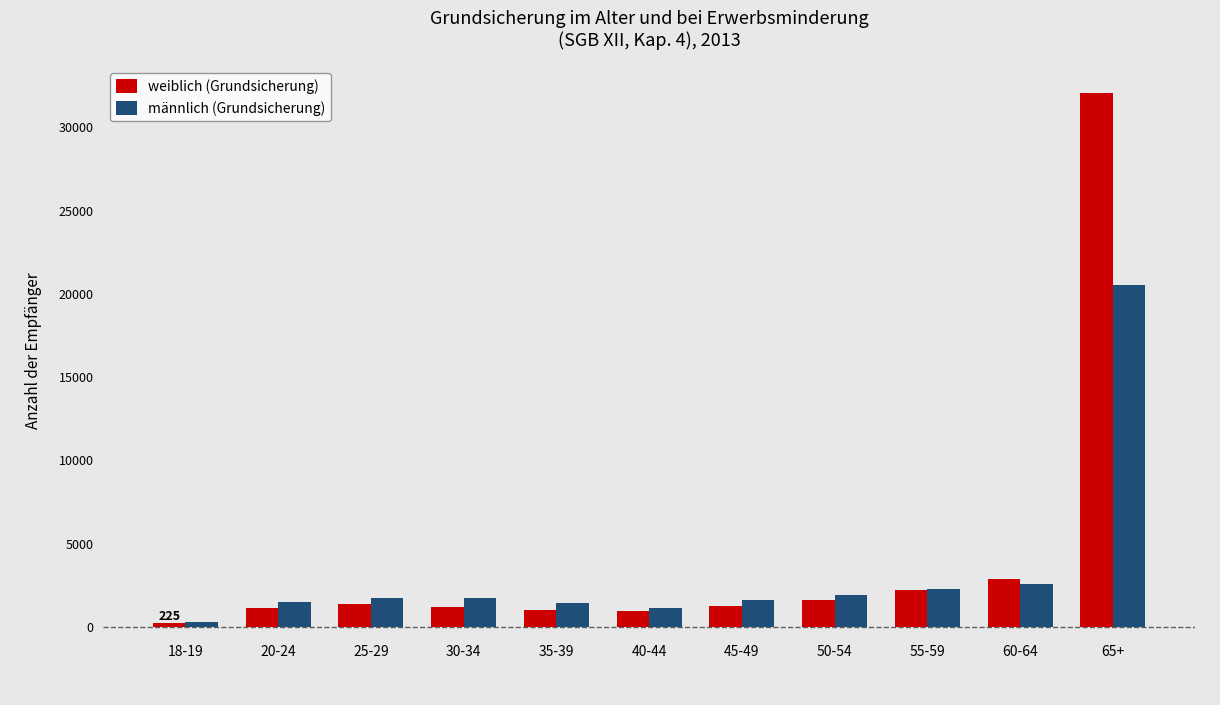

Which series has the largest range (max minus min)?

weiblich (Grundsicherung)